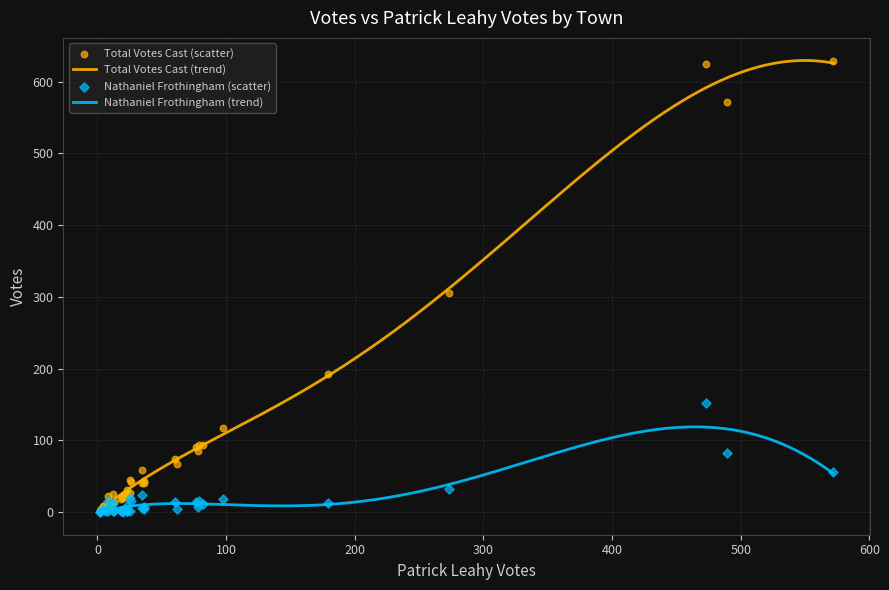

What is the total value across all series at Benson?

30